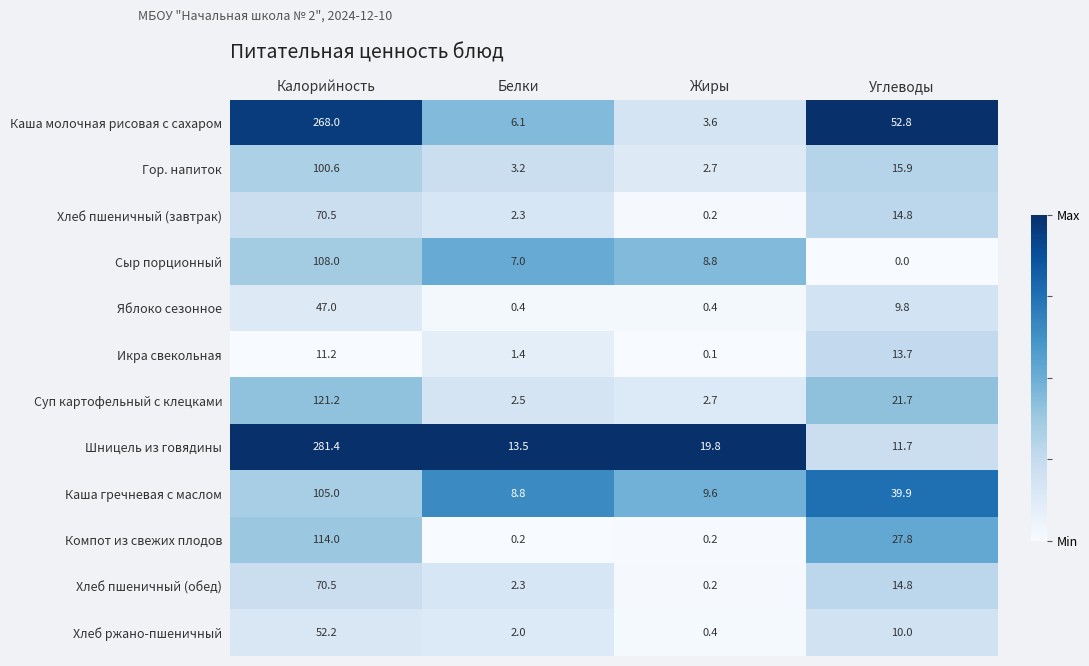

The Икра свекольная series shows 6.0 at Углеводы. True or false?

False